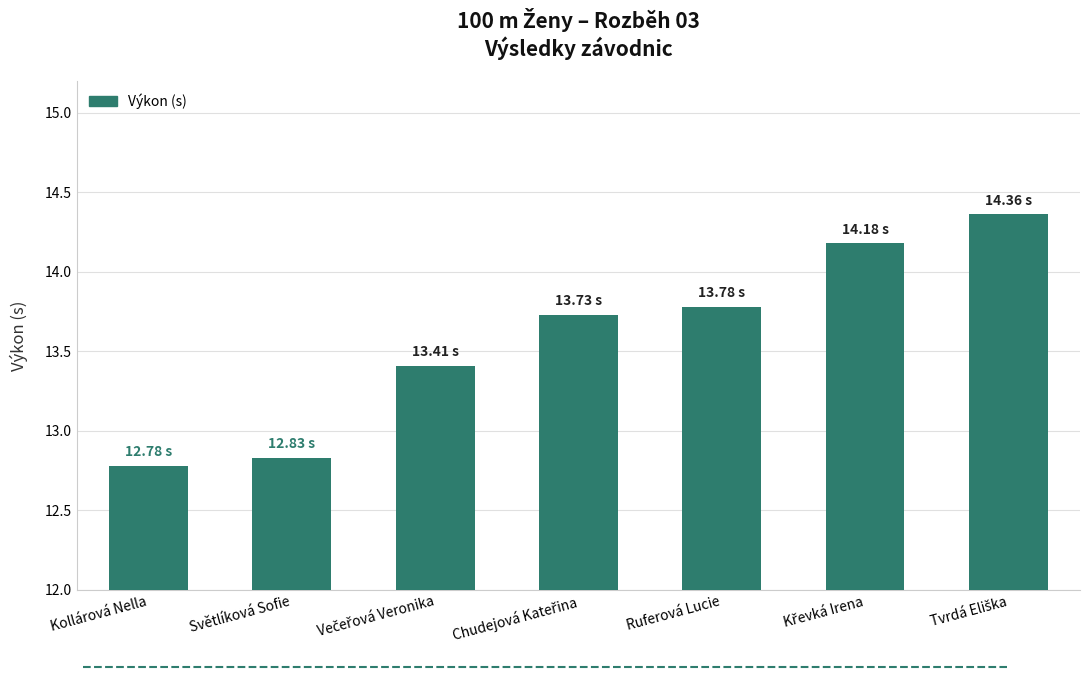

What is the change in value from Kollárová Nella to Ruferová Lucie?

+1.0